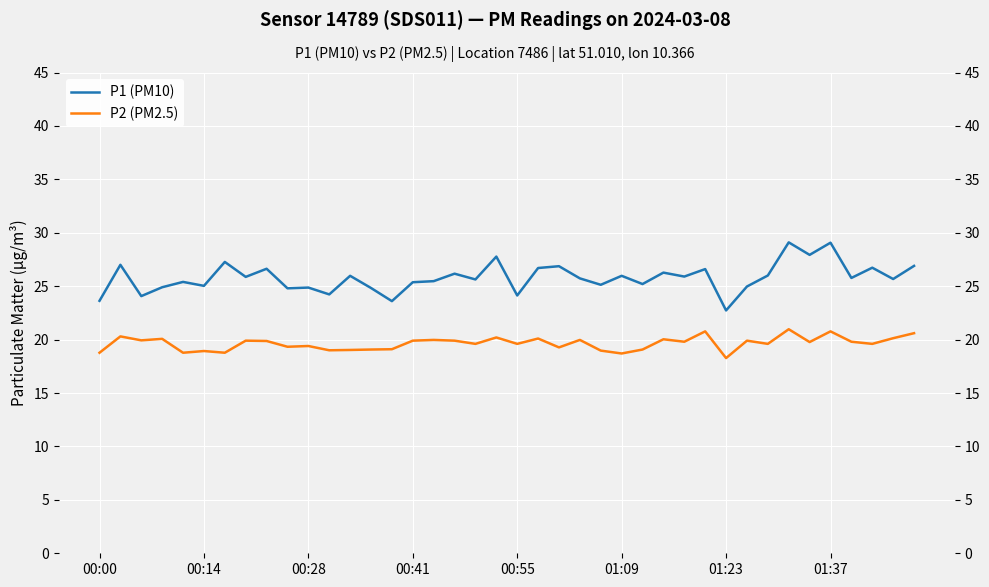

Which series has the widest spread of values?

P1 (PM10)